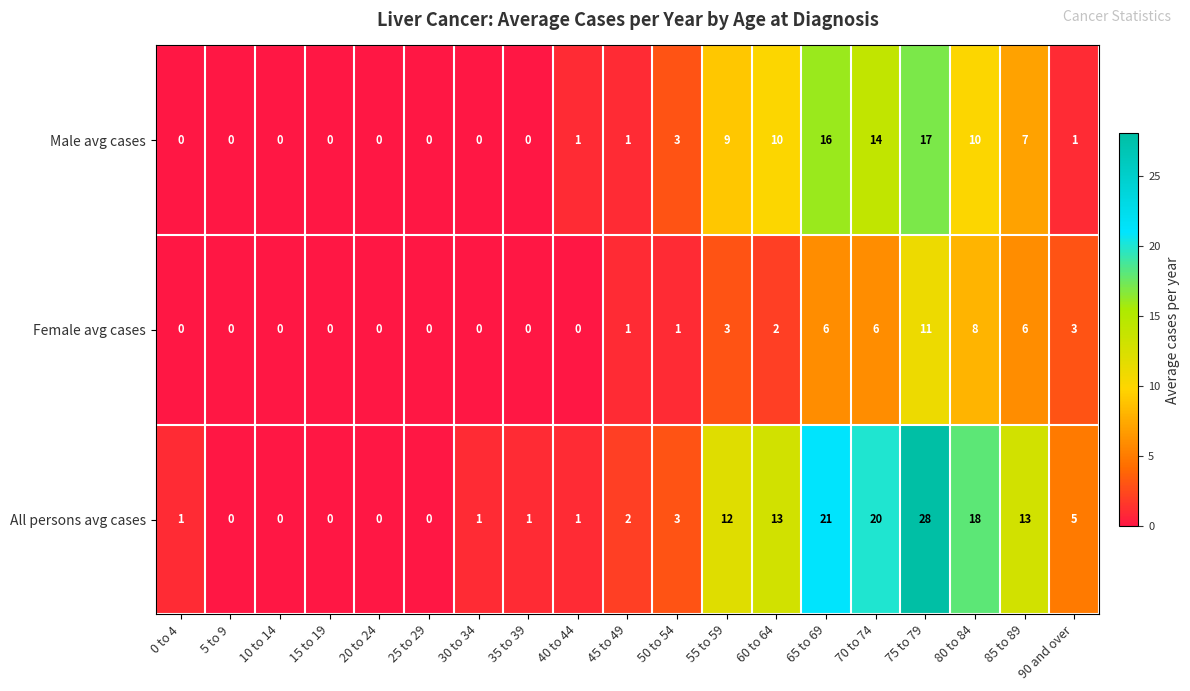

How many series are shown in this chart?

3